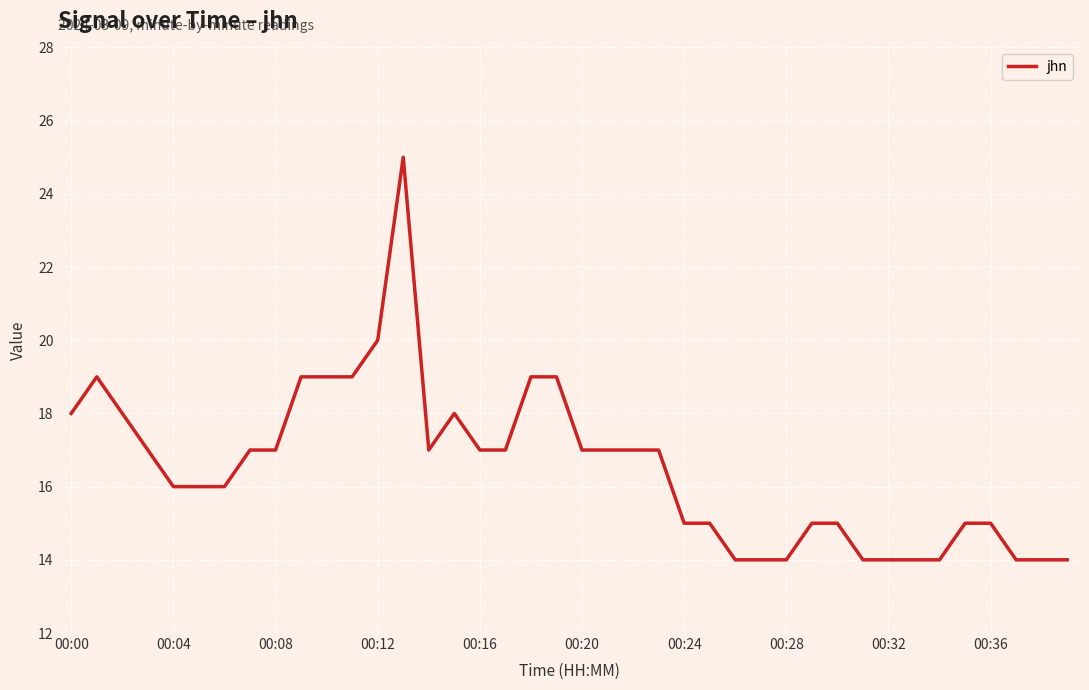

What is the difference between the maximum and minimum values?

11